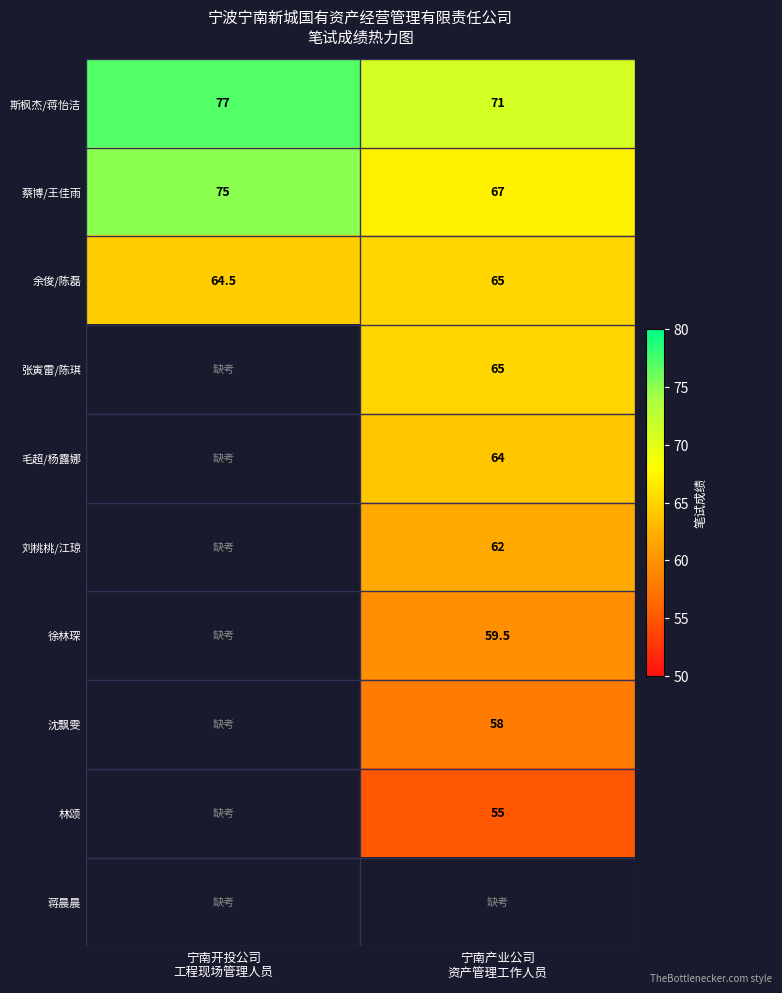

What is the sum of all 余俊/陈磊 values?

129.5